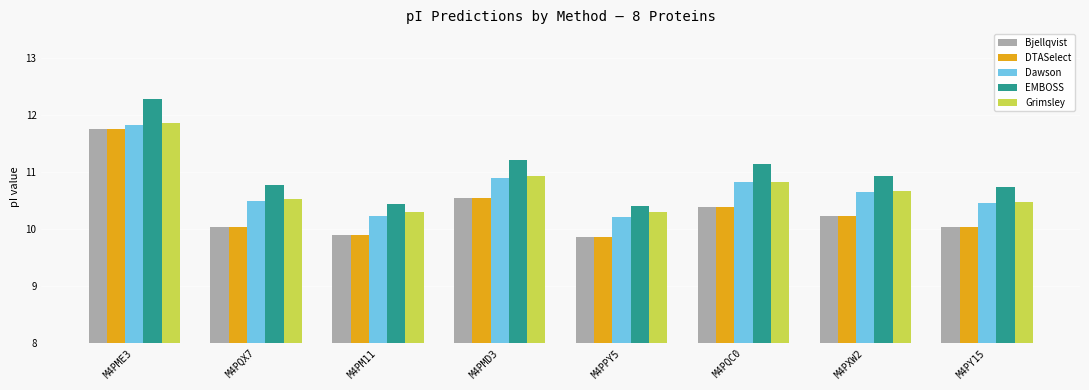

What is the greatest value displayed?

12.3